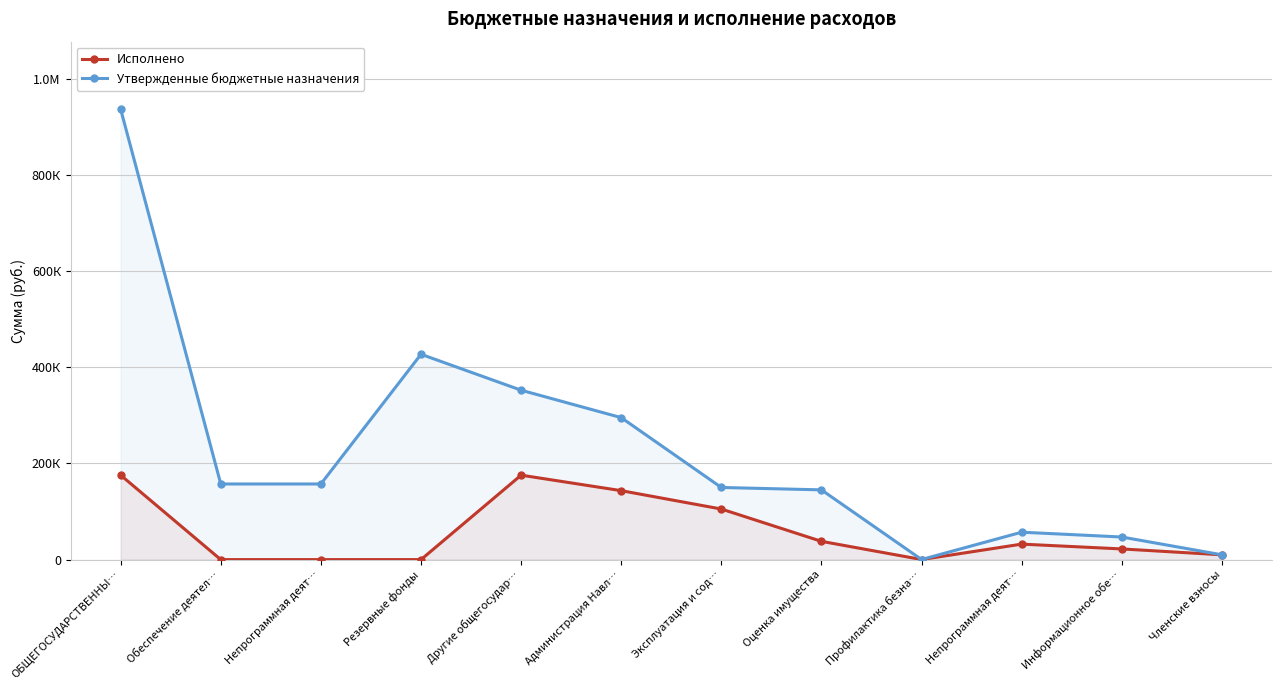

What is the greatest value displayed?

936346.6